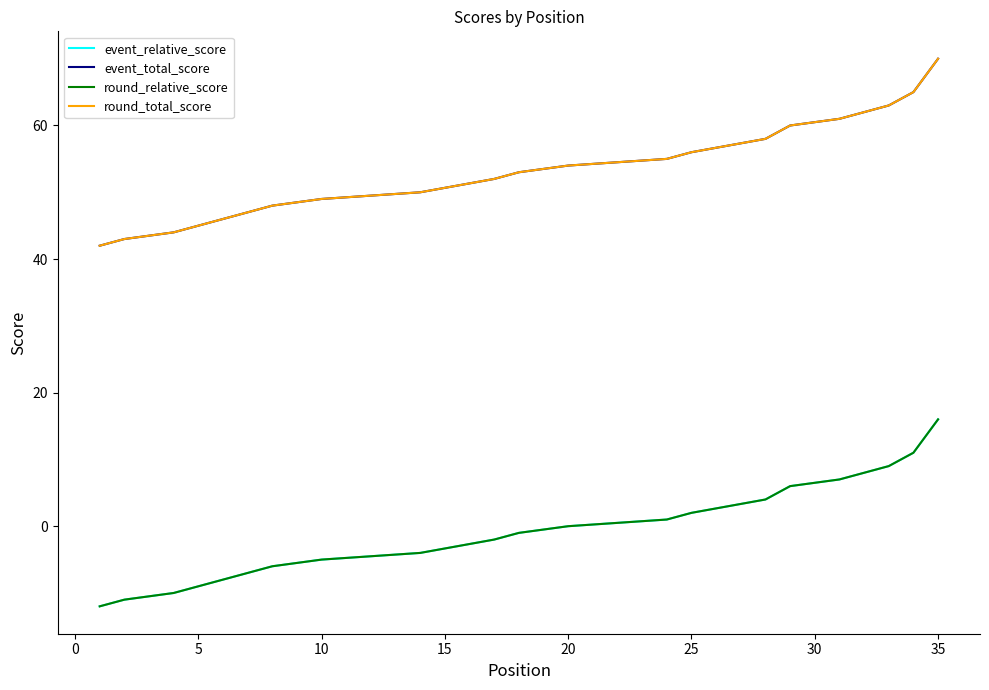

What is the highest value of the round_total_score series?

70